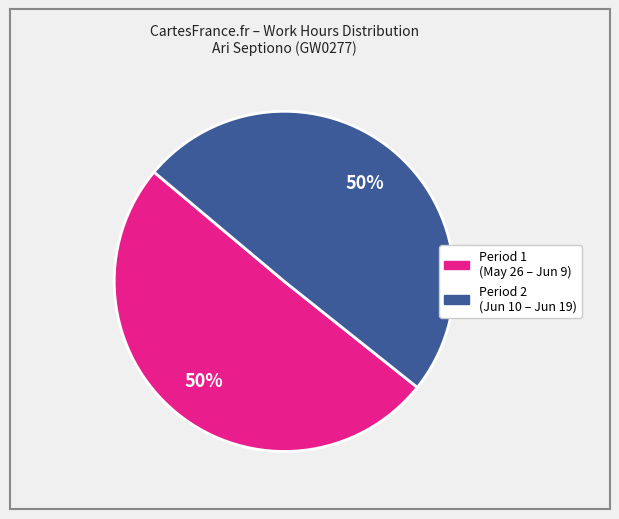

To the nearest percent, what is the average slice percentage?

50%